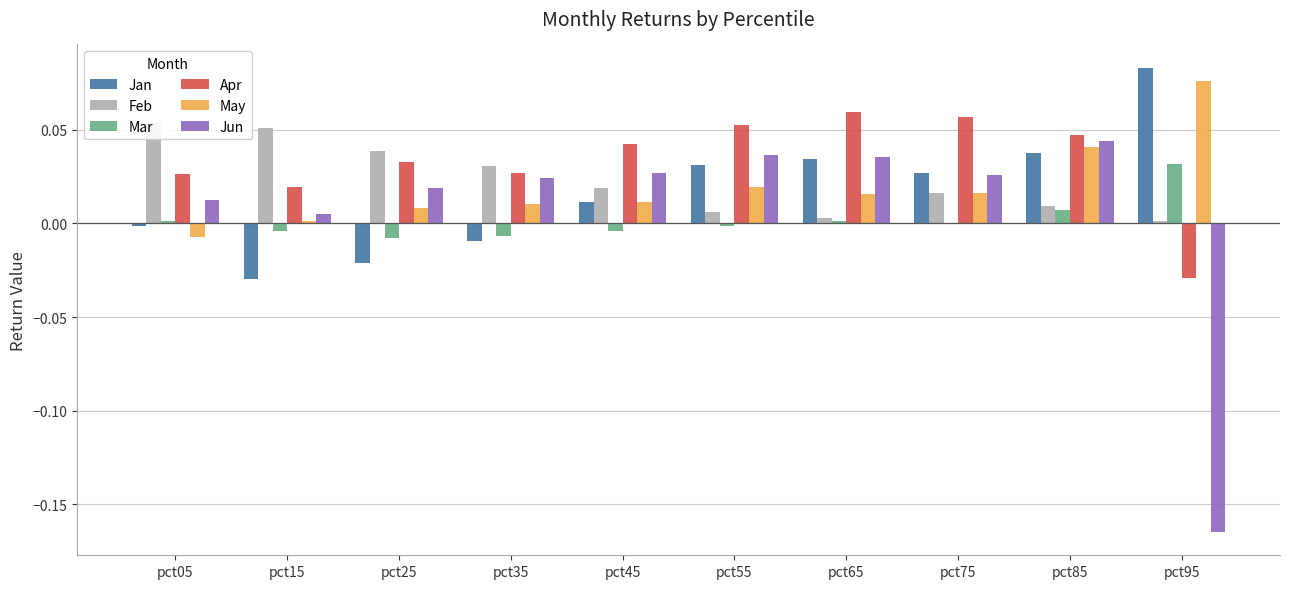

What is the sum of all Feb values?

0.2